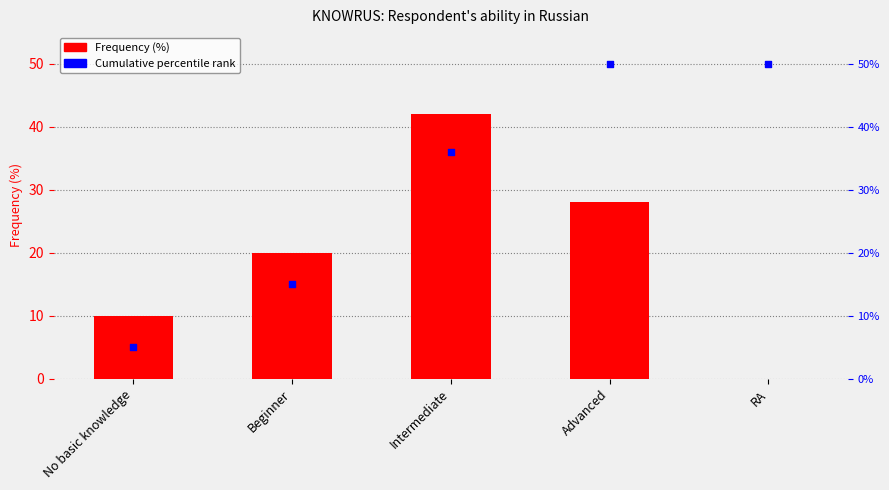

Is the value of Frequency (%) at Advanced greater than the value of Percentile rank at No basic knowledge?

Yes